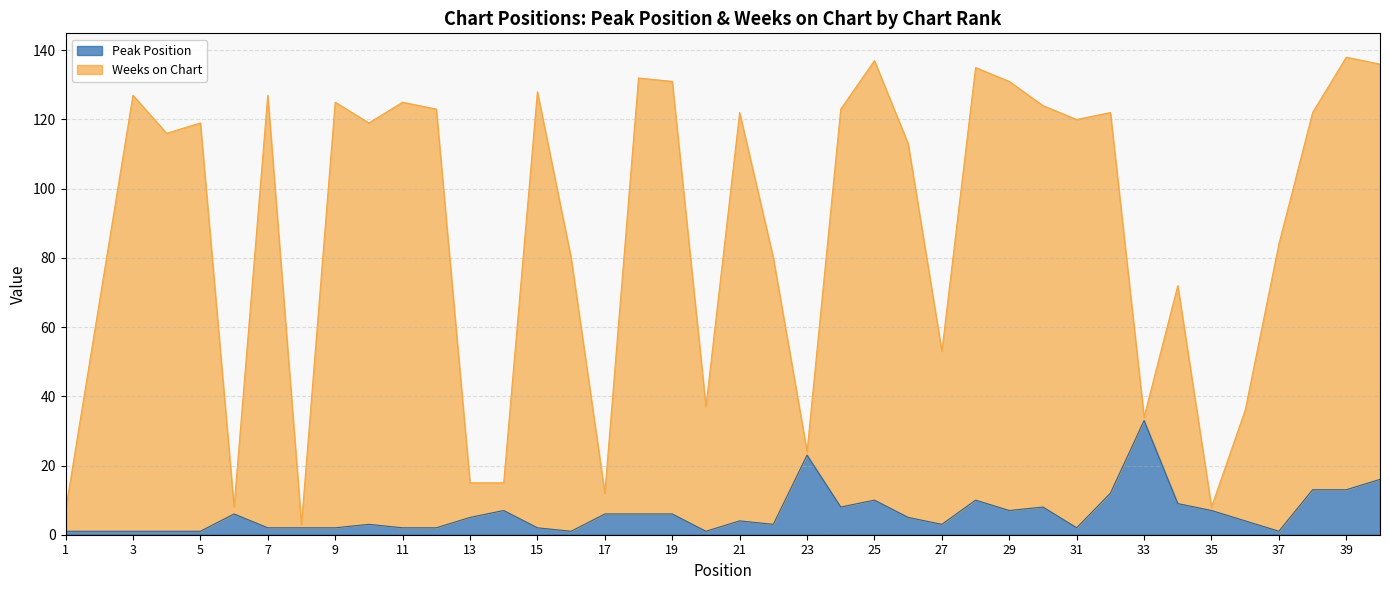

True or false: Peak Position and Weeks on Chart cross at least once.

False